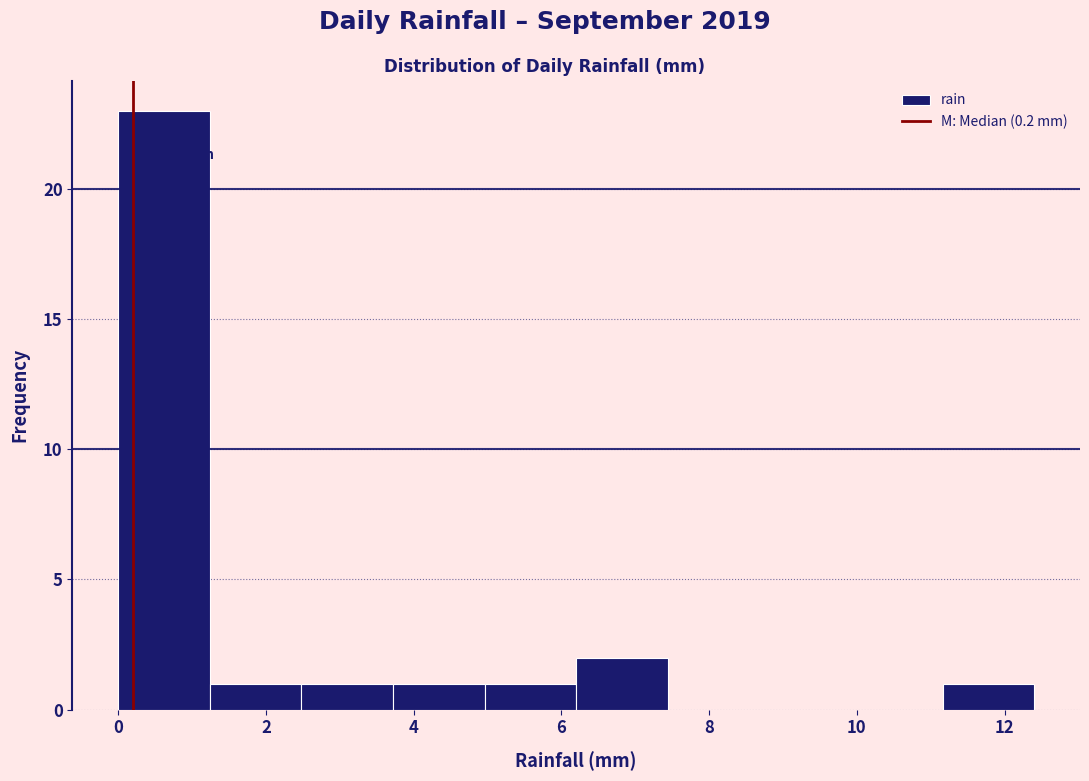

Which range on the x-axis has the tallest bar?

0.00 to 1.24